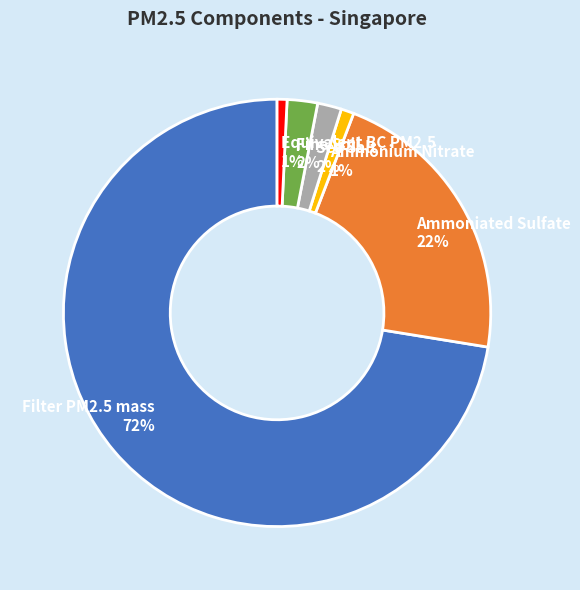

To the nearest percent, what percentage of the pie is Fine Soil?

2%